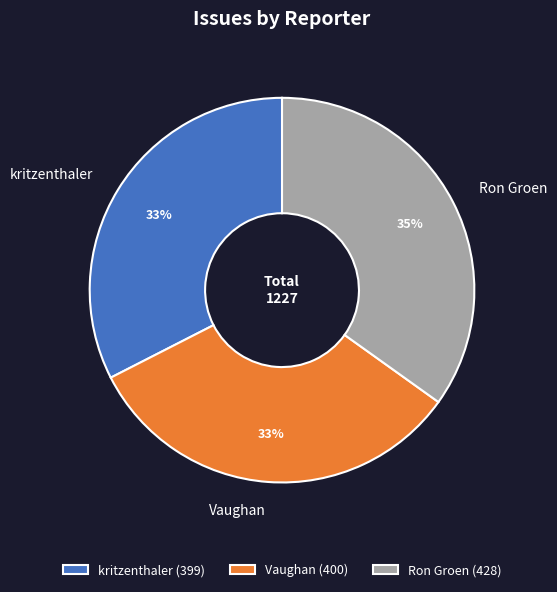

Combined, do Ron Groen and kritzenthaler account for over 50%?

Yes